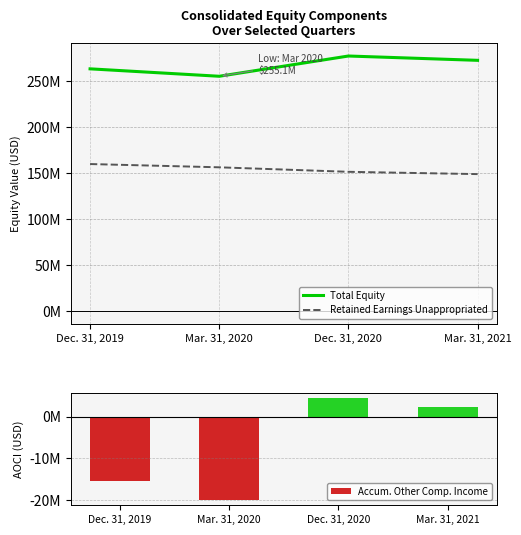

At how many categories does at least one series exceed 184375786?

4